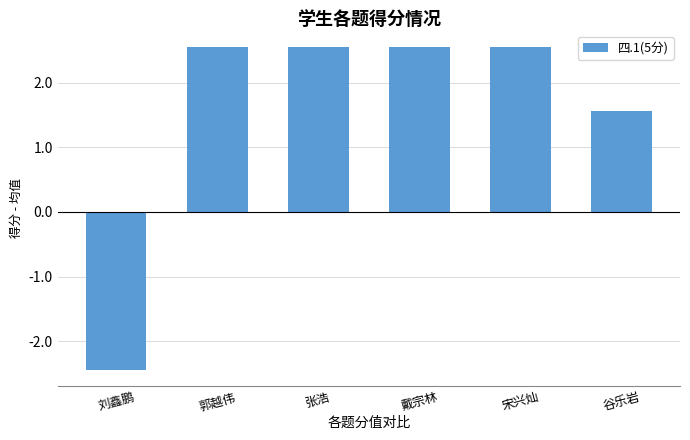

Reading left to right, what are all the values shown in this chart?

刘鑫鹏=-2.4	郭越伟=2.6	张浩=2.6	戴宗林=2.6	宋兴灿=2.6	谷乐岩=1.6